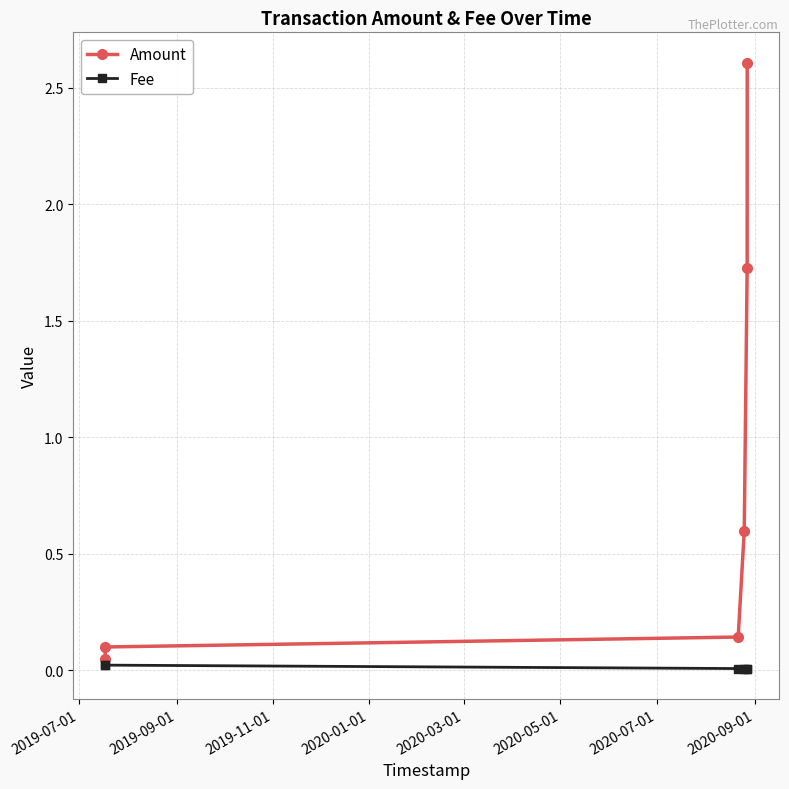

Which series has the largest total across all categories?

Amount